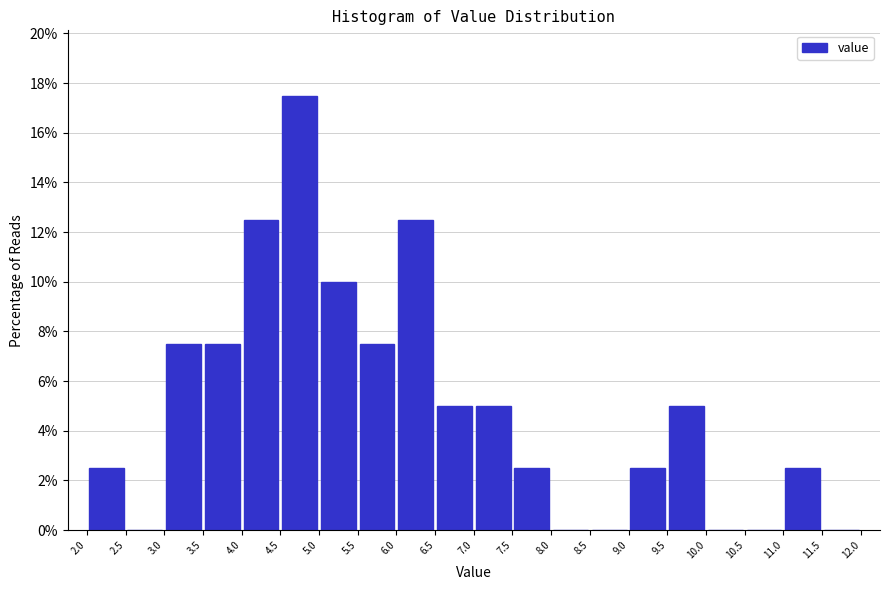

Reading left to right, transcribe this chart: for each bar, give the range it covers on the x-axis and its height. The values are not printed on the chart, so give them approximately, as read against the axis.

2.0 to 2.5: 2.6
2.5 to 3.0: 0
3.0 to 3.5: 7.6
3.5 to 4.0: 7.6
4.0 to 4.5: 12.6
4.5 to 5.0: 17.6
5.0 to 5.5: 10.0
5.5 to 6.0: 7.6
6.0 to 6.5: 12.6
6.5 to 7.0: 5.0
7.0 to 7.5: 5.0
7.5 to 8.0: 2.6
8.0 to 8.5: 0
8.5 to 9.0: 0
9.0 to 9.5: 2.6
9.5 to 10.0: 5.0
10.0 to 10.5: 0
10.5 to 11.0: 0
11.0 to 11.5: 2.6
11.5 to 12.0: 0